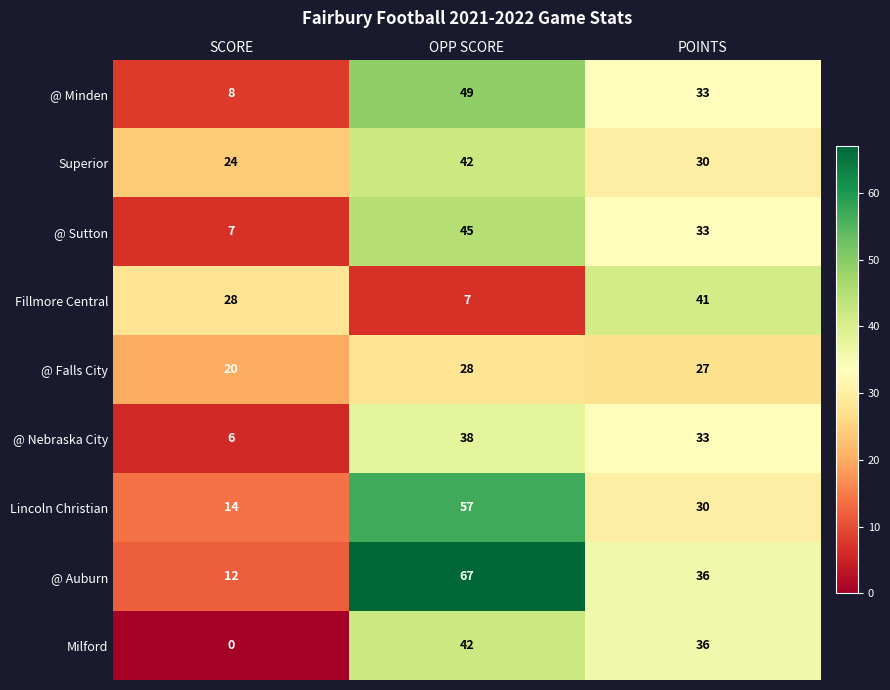

What is the greatest value displayed?

67